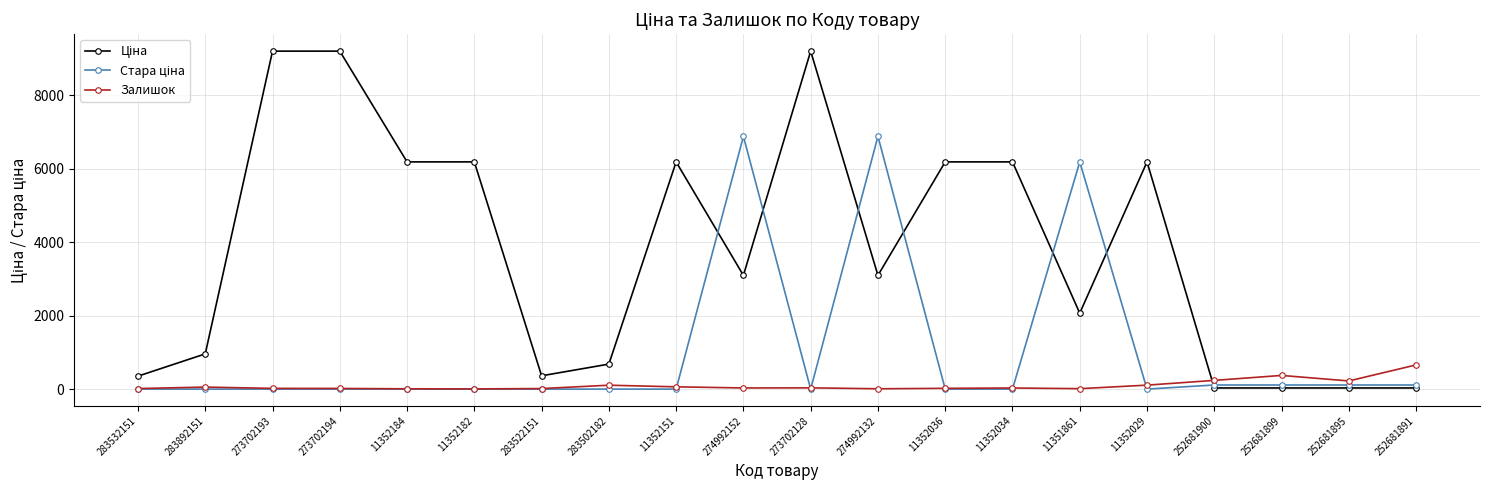

At how many categories does at least one series exceed 8126?

3